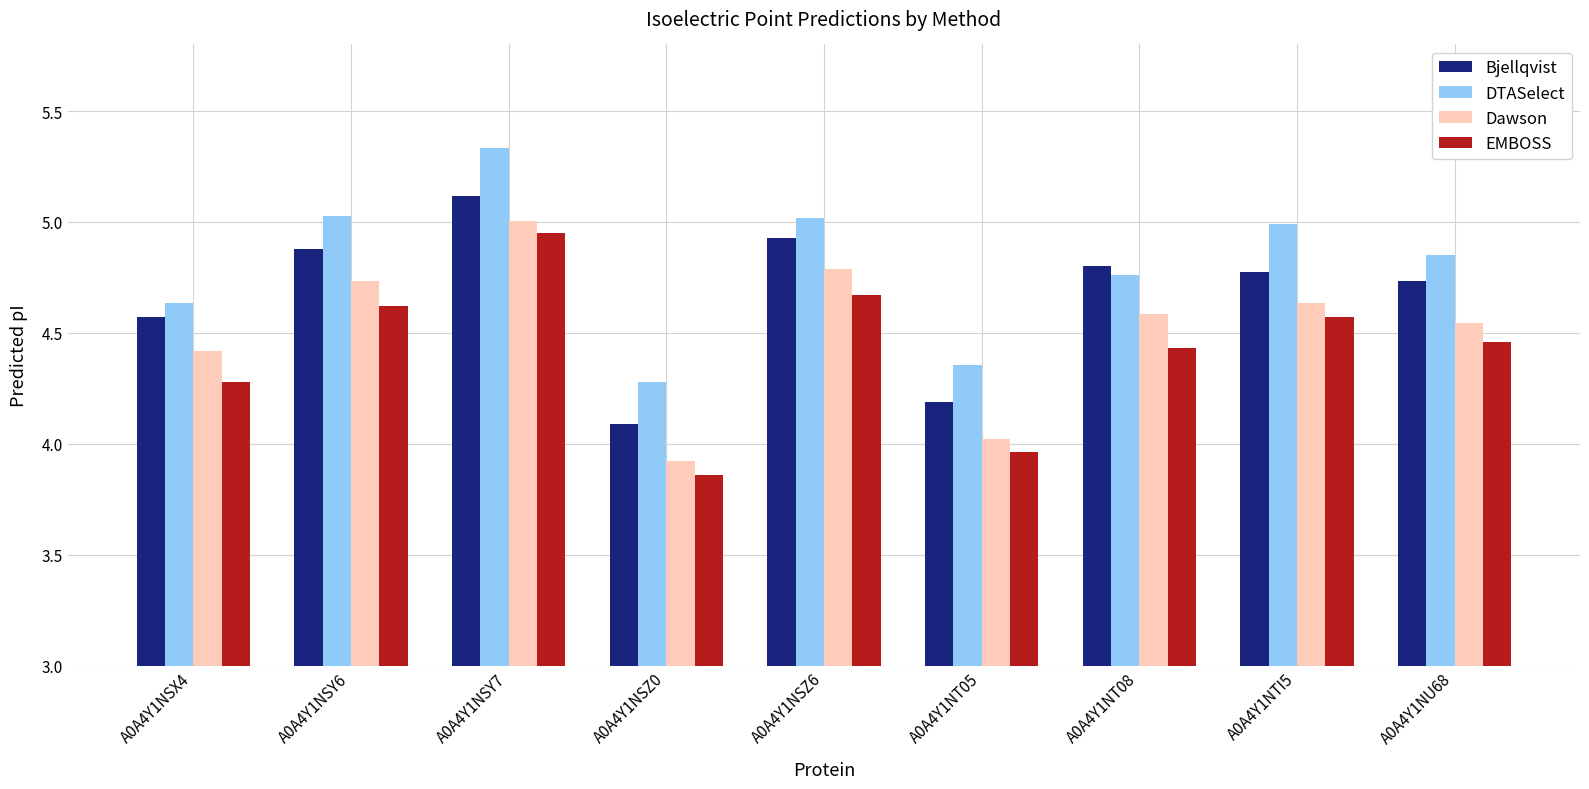

Is it true that EMBOSS equals 2.5 at A0A4Y1NU68?

False